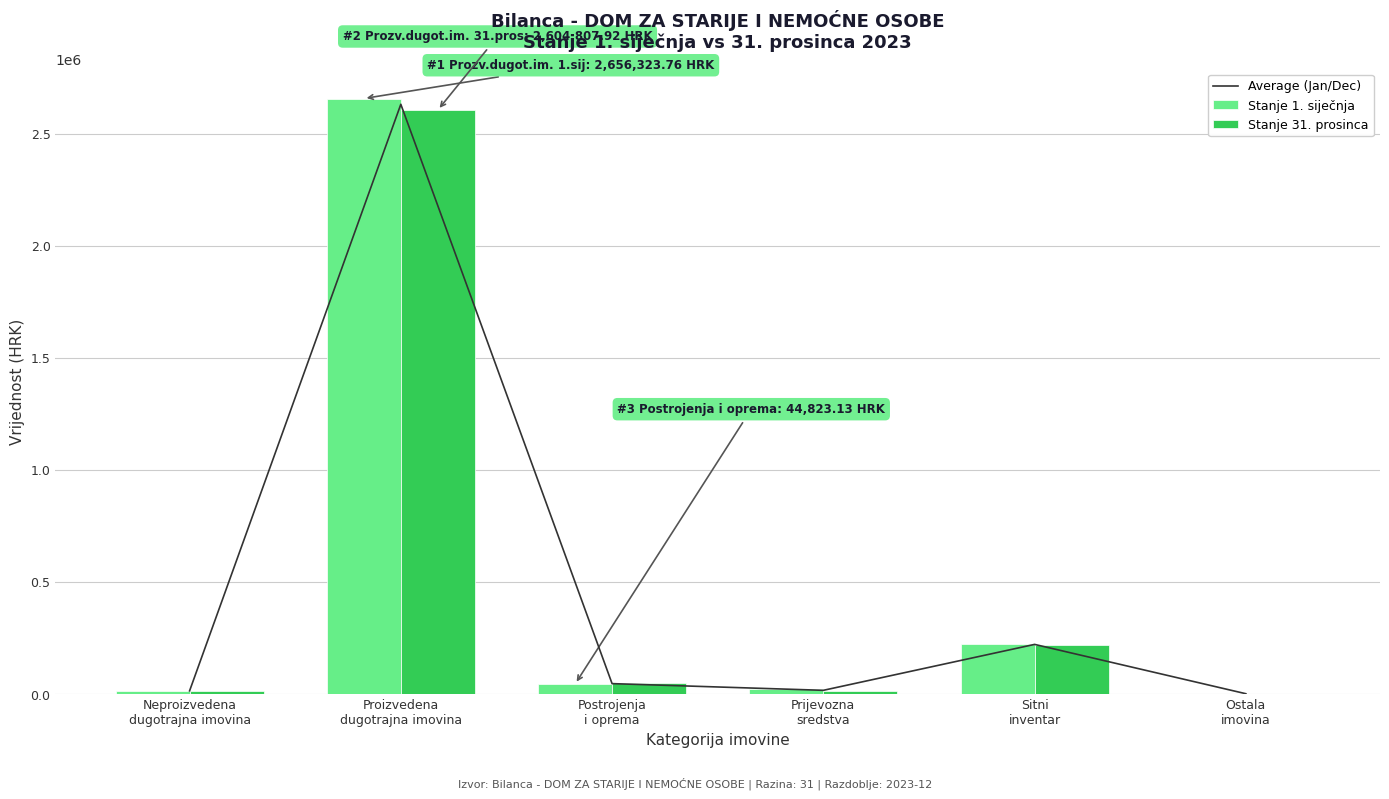

Reading left to right, list all the values displayed in this chart.

Average (Jan/Dec): 14266.8	2630565.8	46650.0	16781.8	221627.6	1627.3
Stanje 1. siječnja: 14266.8	2656323.8	44823.1	21615.6	223627.3	1627.3
Stanje 31. prosinca: 14266.8	2604807.9	48476.8	11948.1	219627.9	1627.3